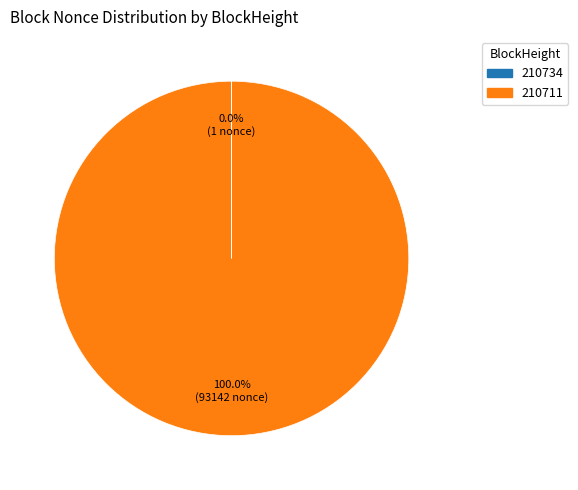

Is there any slice that represents more than half of the pie?

Yes